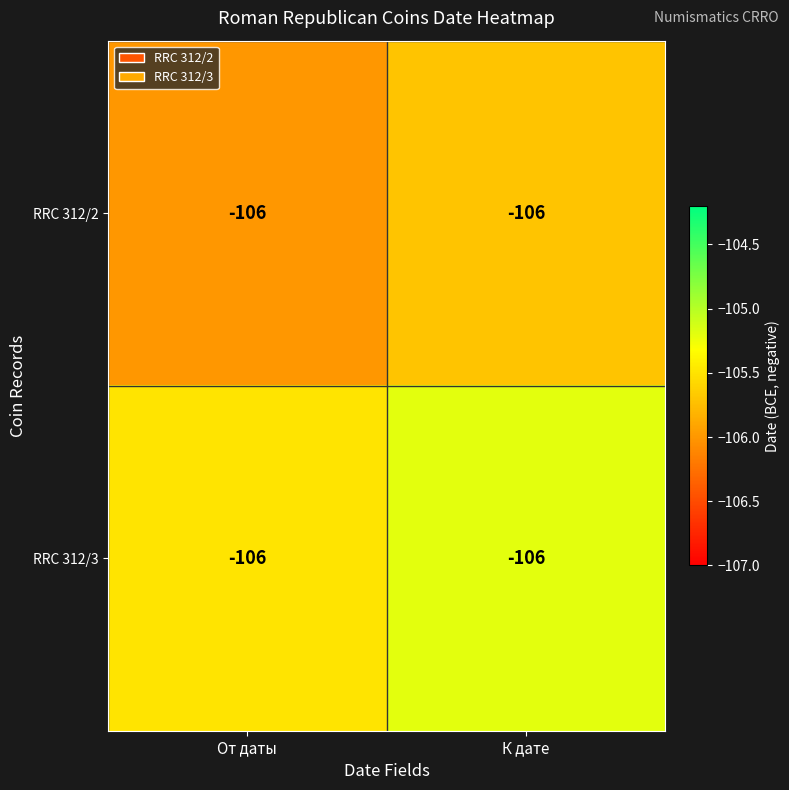

Which category has the lowest value across all series?

От даты